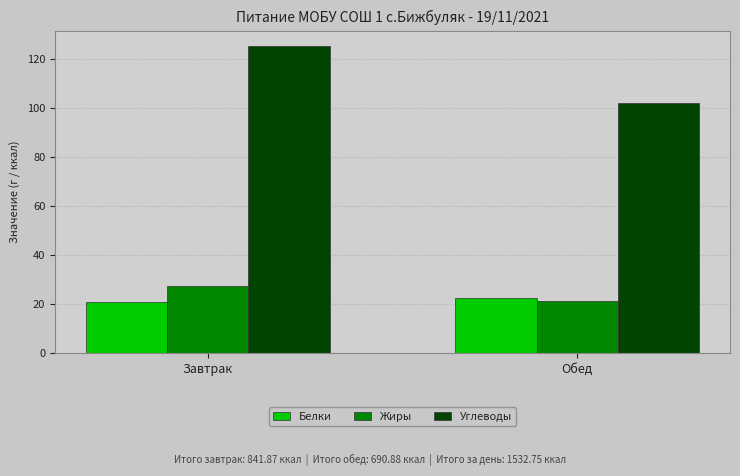

How many values in the Углеводы series are below 125?

1